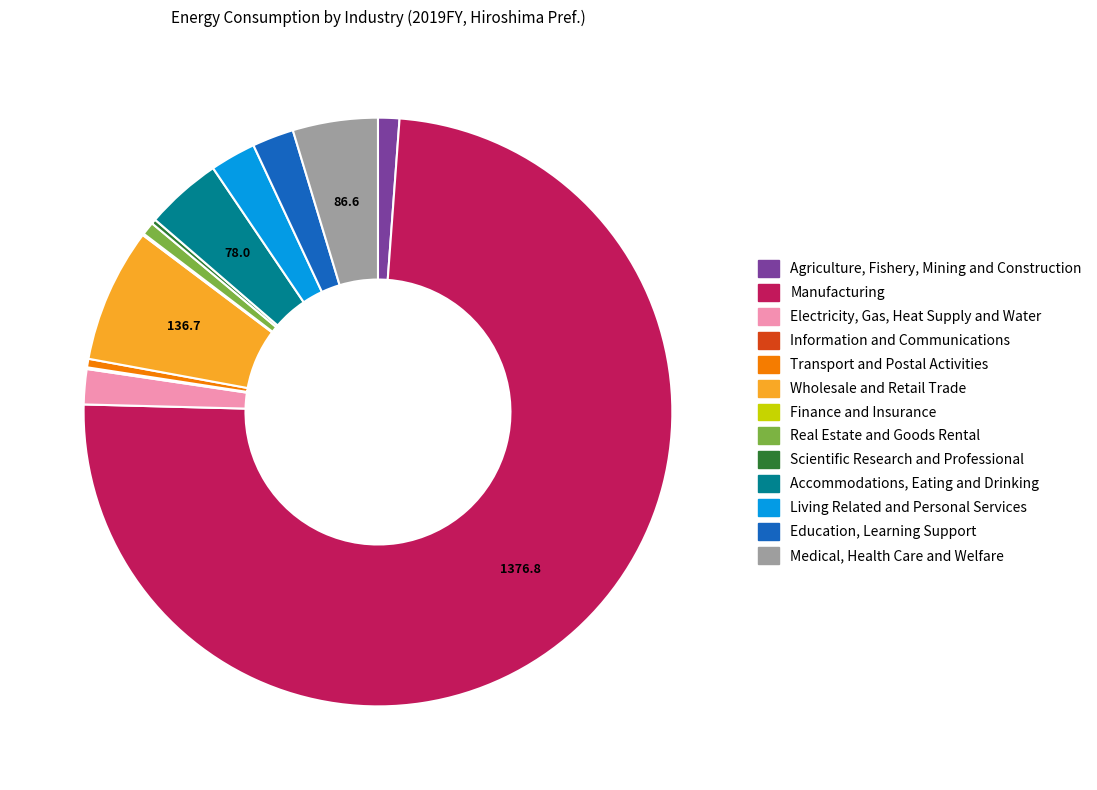

Is it true that Manufacturing is 74% of the pie?

True